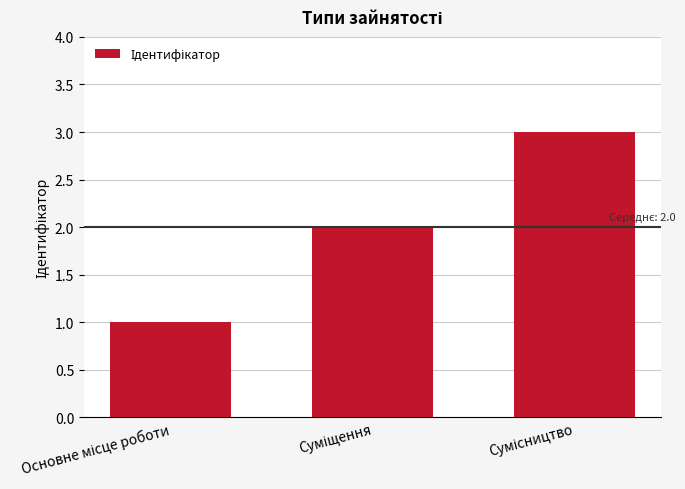

What is the maximum value shown in the chart?

3